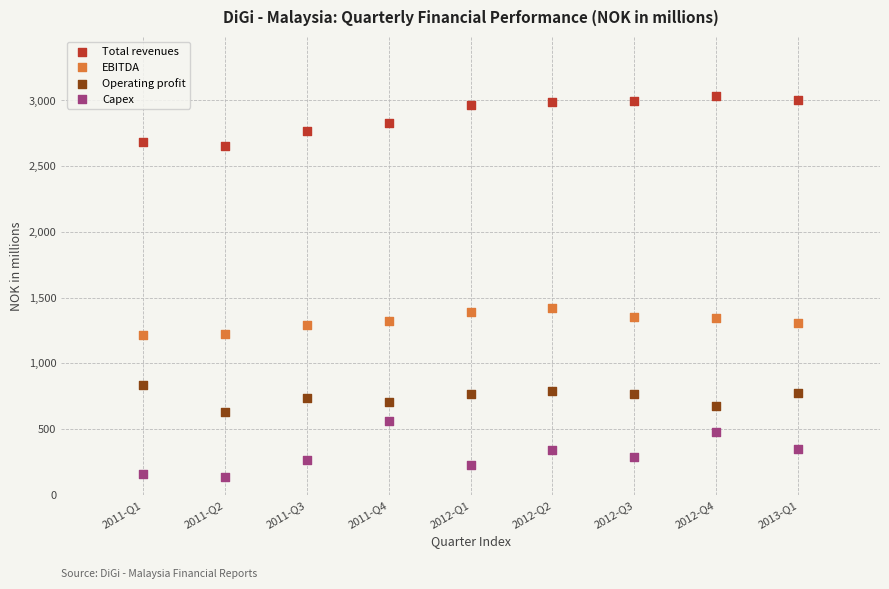

Which series has the largest Y range (max minus min)?

Capex